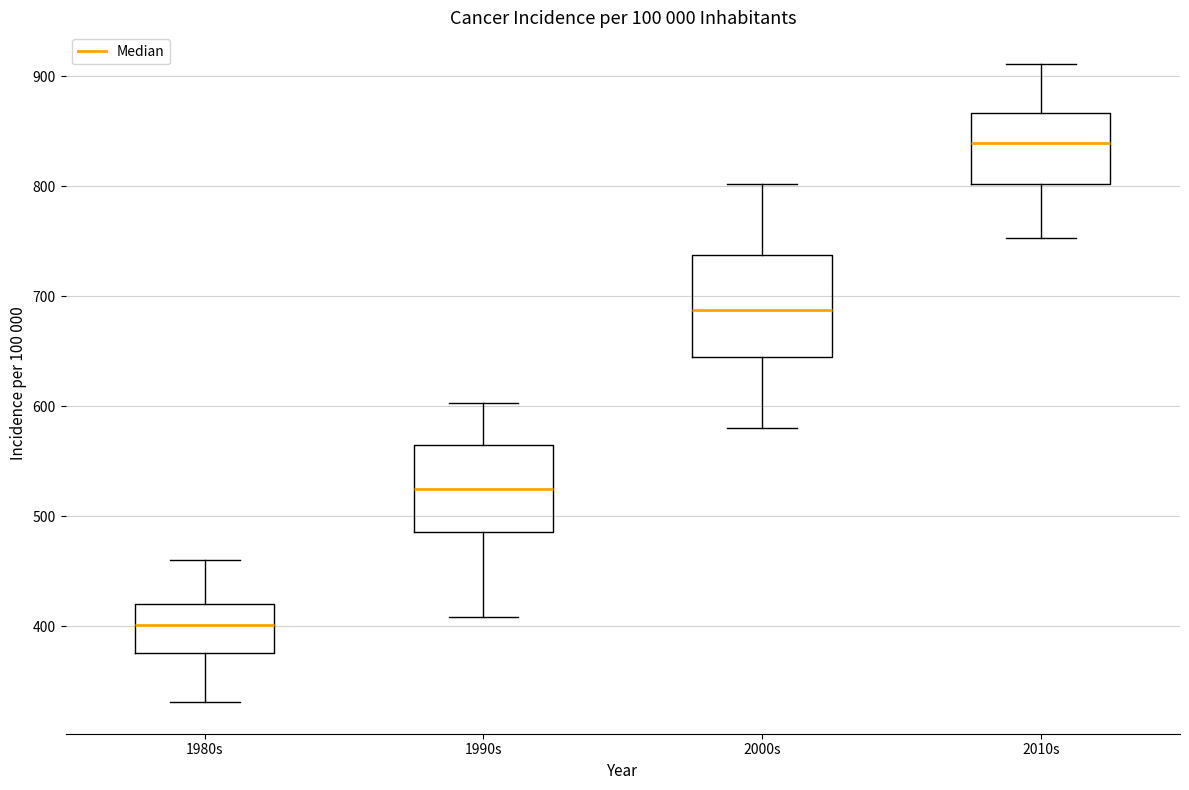

Reading left to right, read every box against the y-axis: the position of its median line, the range the box covers, and the ends of its whiskers. The values are not printed on the chart, so give them approximately, as read against the axis.

1980s: median 400, box 380 to 420, whiskers 330 to 460
1990s: median 520, box 490 to 560, whiskers 410 to 600
2000s: median 690, box 640 to 740, whiskers 580 to 800
2010s: median 840, box 800 to 870, whiskers 750 to 910